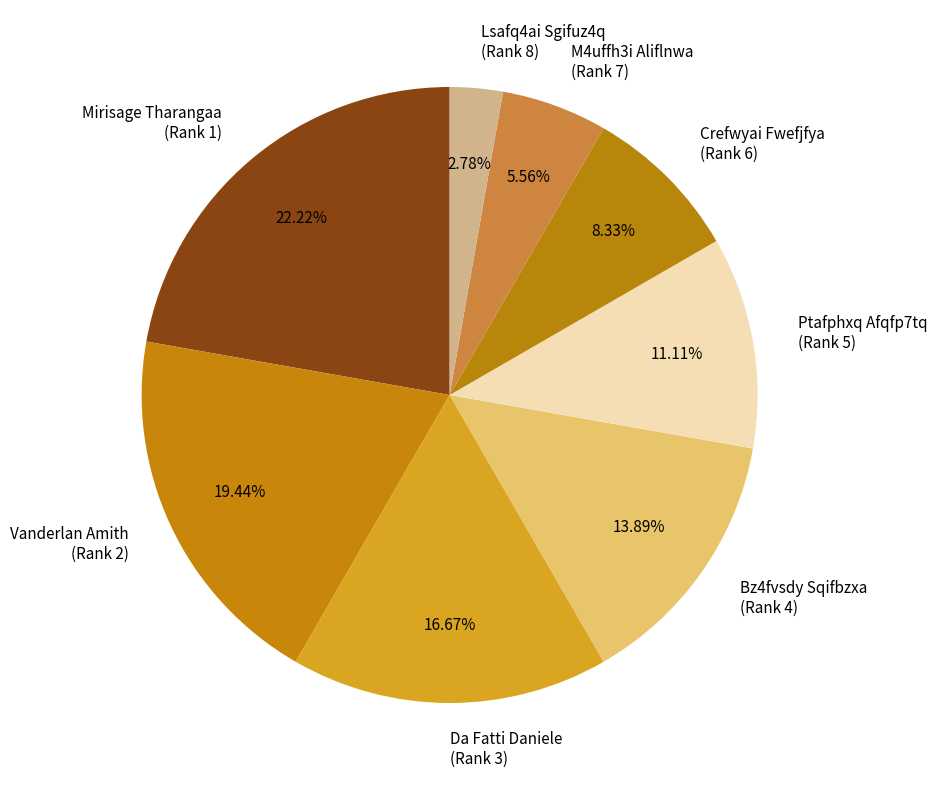

How many segments does this pie chart have?

8